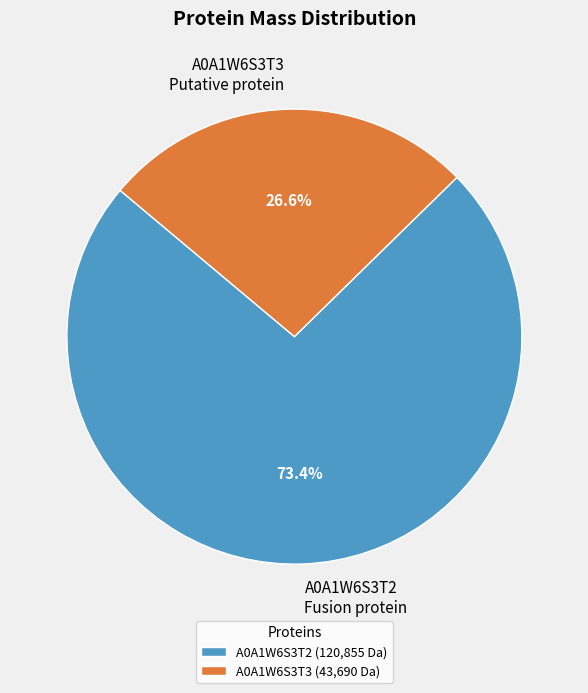

Which has a higher value, A0A1W6S3T3 Putative protein or A0A1W6S3T2 Fusion protein?

A0A1W6S3T2 Fusion protein